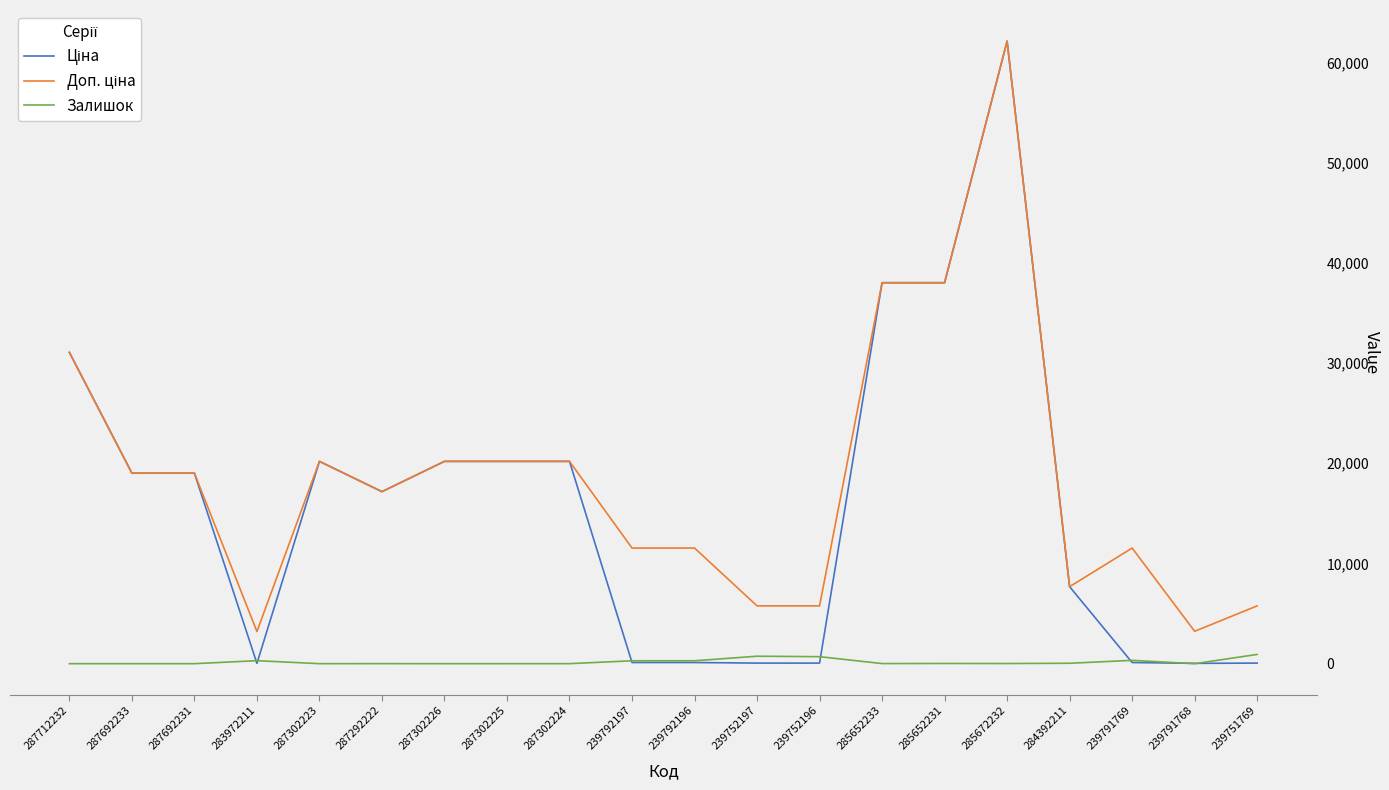

At which category is the sum across all series the highest?

285672232